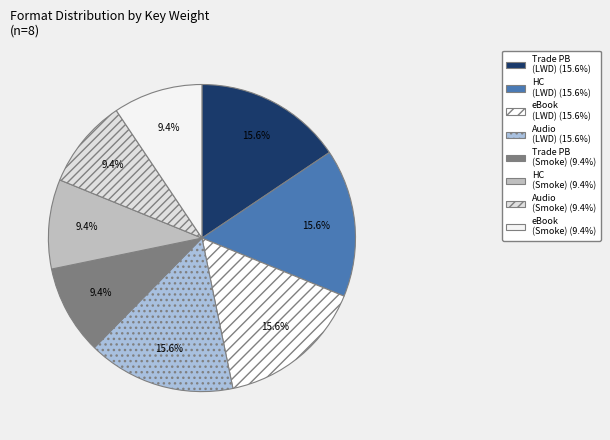

How many segments does this pie chart have?

8